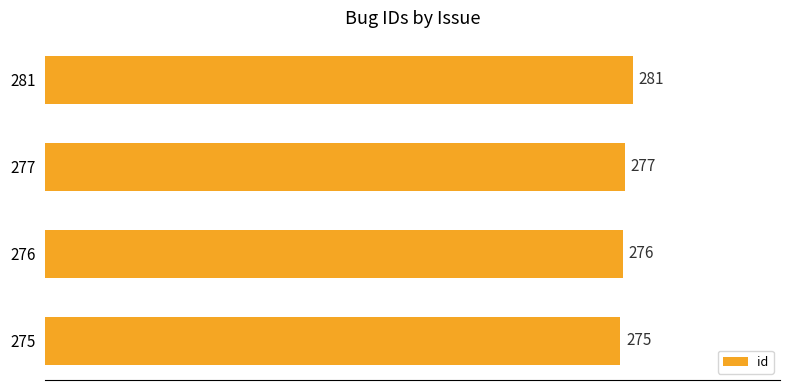

What is the minimum value shown in the chart?

275